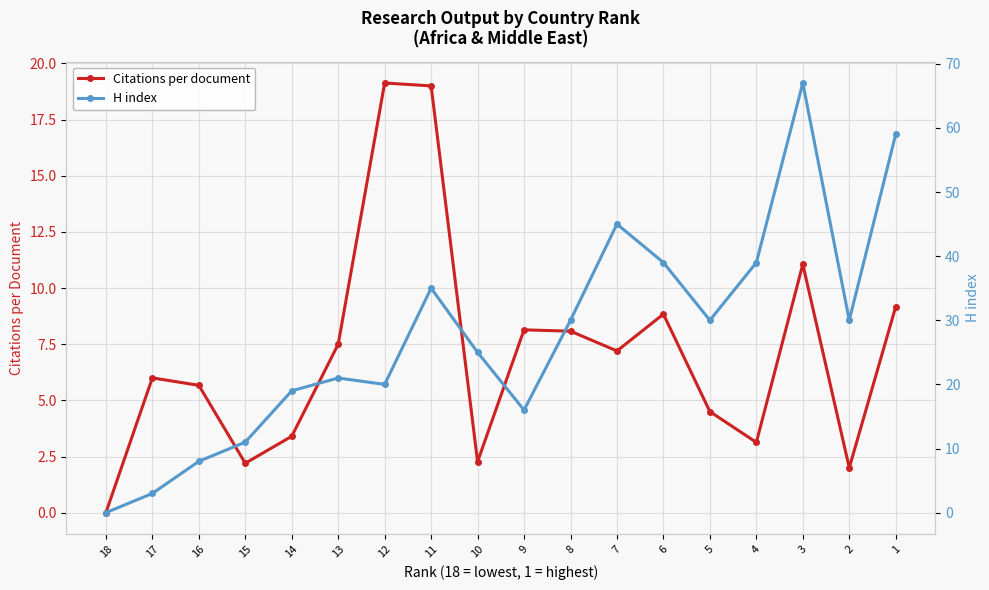

What is the value of the Citations per document point at the 14th from the left?

4.5